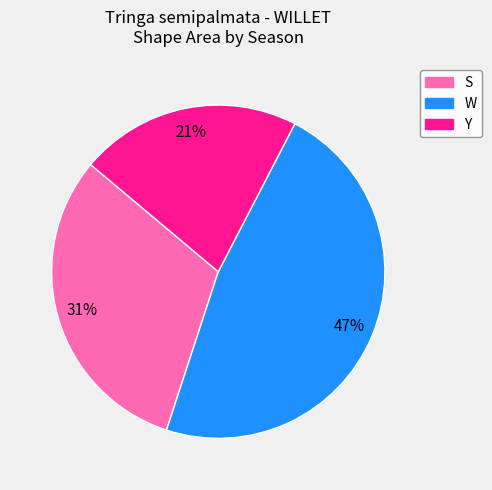

Is the sum of W and Y greater than half?

Yes